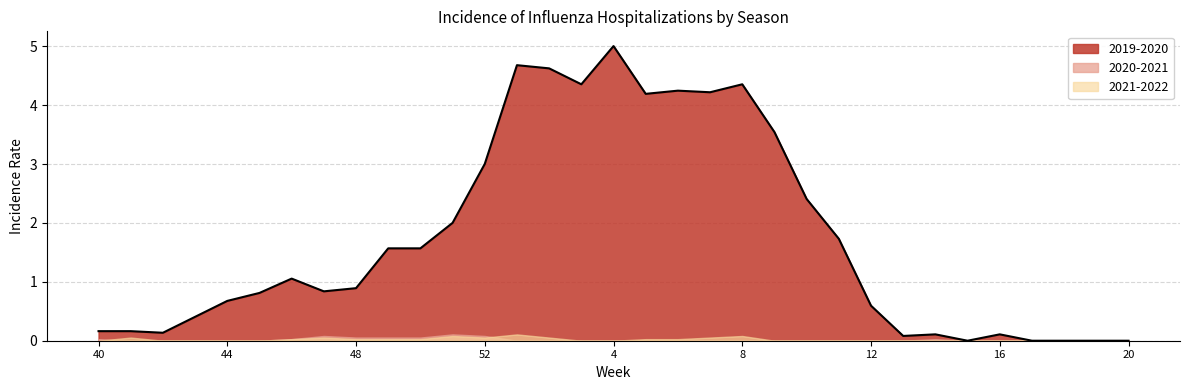

What are all the series names shown in the legend?

2019-2020, 2020-2021, 2021-2022